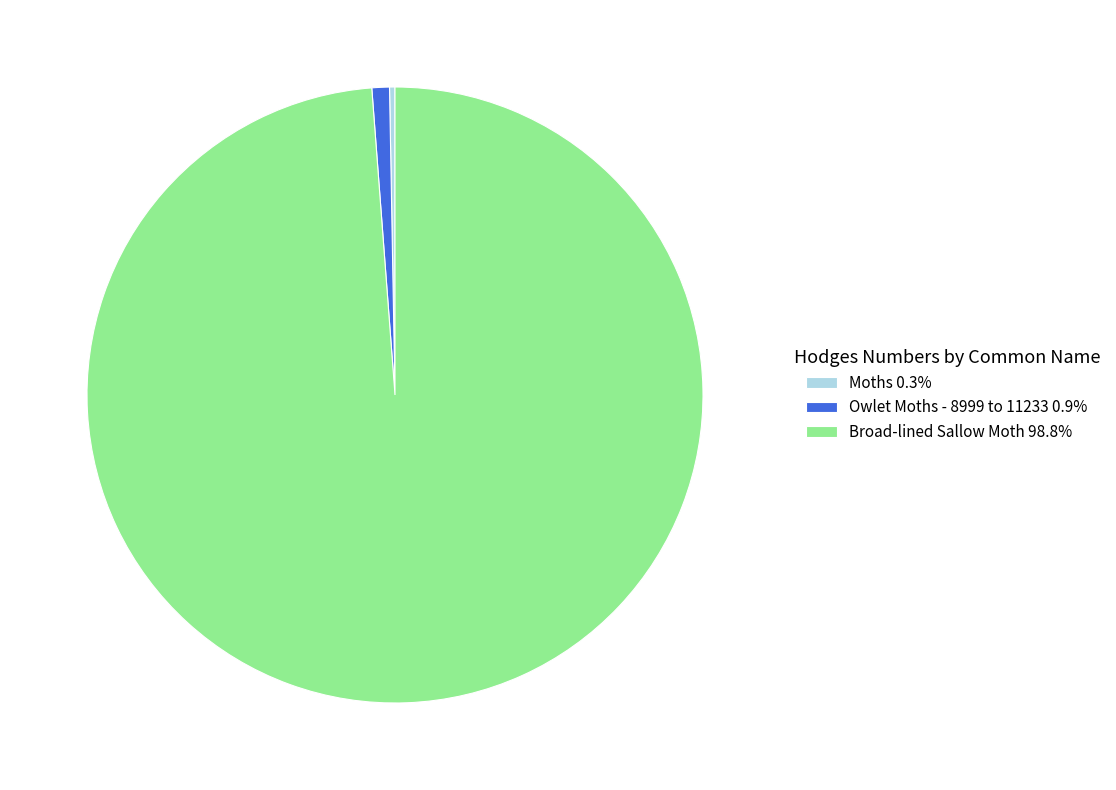

What is the largest slice in the pie chart?

Broad-lined Sallow Moth